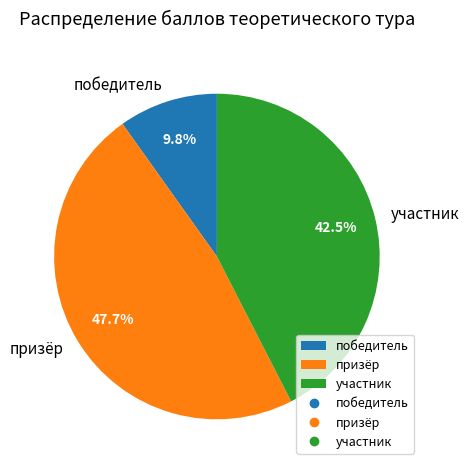

Is there any slice that represents more than half of the pie?

No